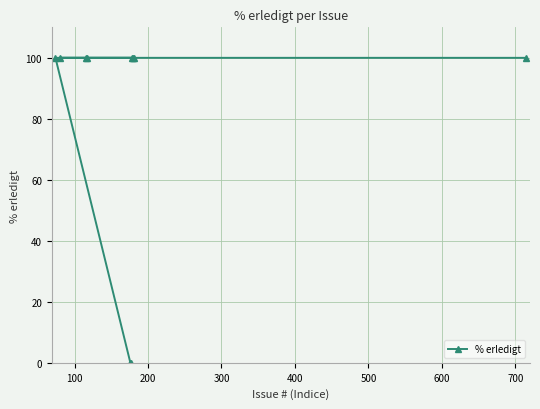

What is the value of the 4th point from the left?

100